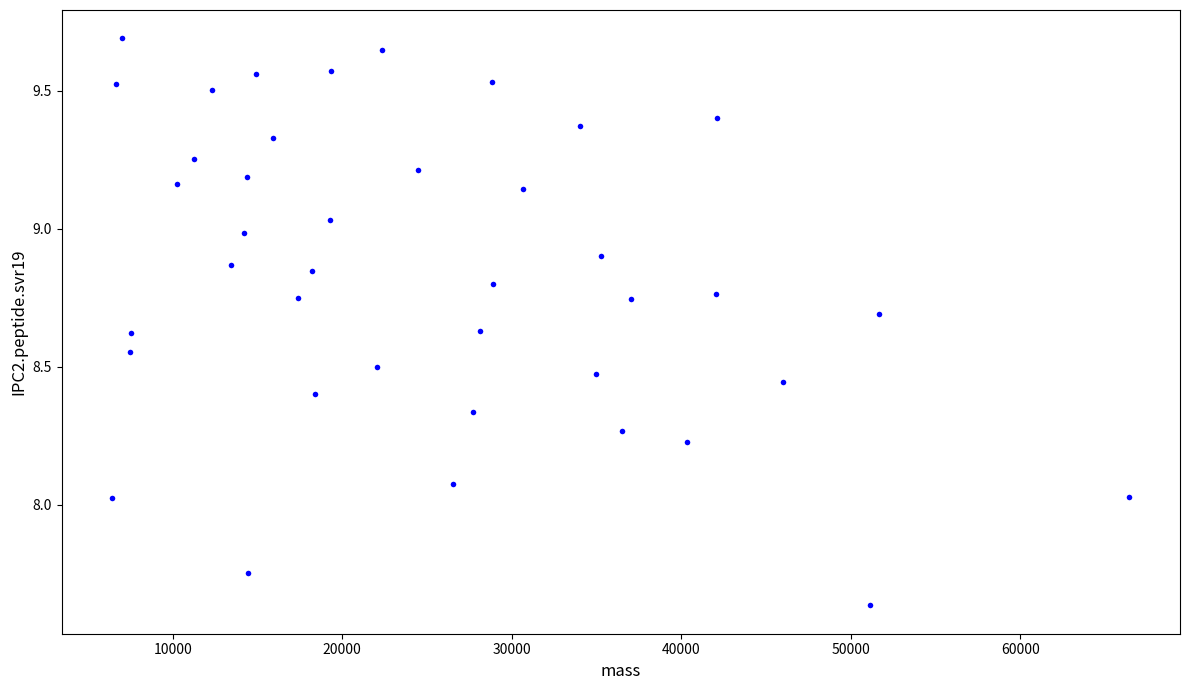

What is the range of Y values (max minus min)?

2.1